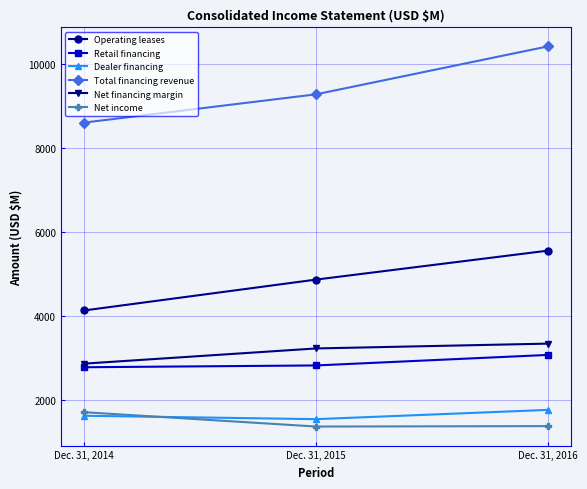

What is the sum of all Operating leases values?

14549